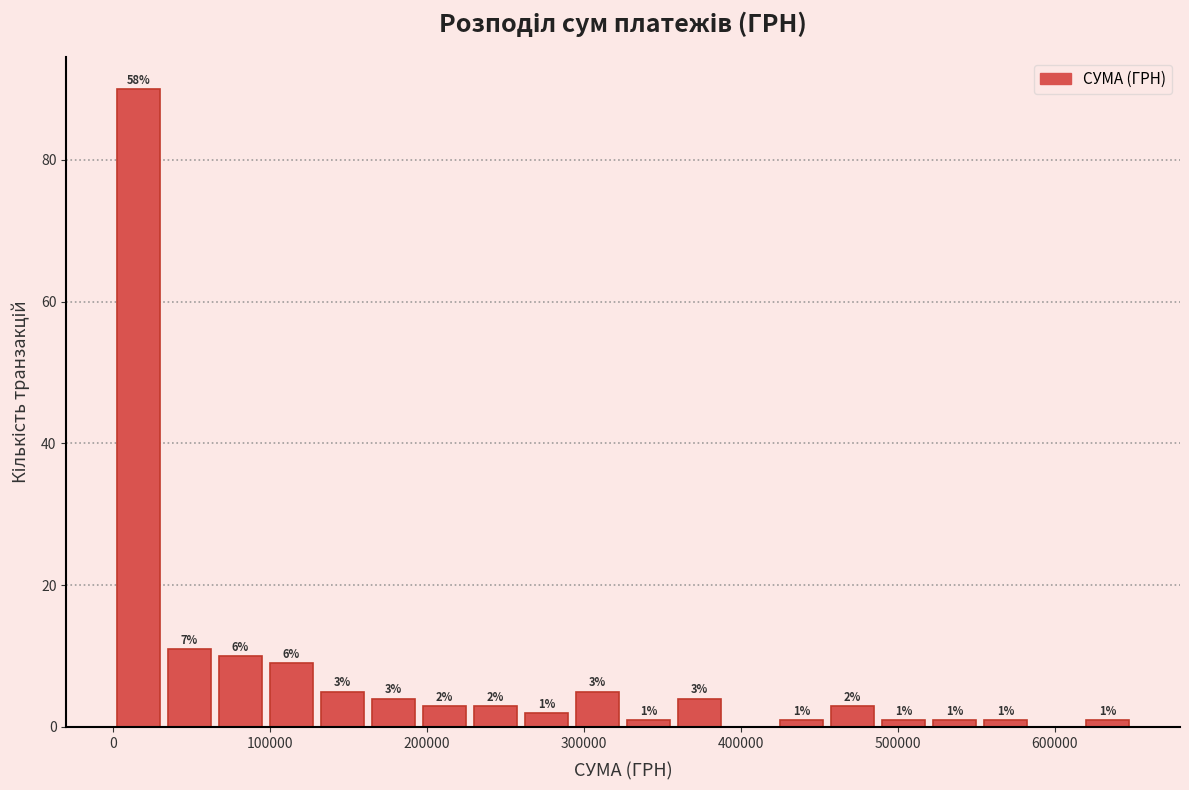

Read against the x-axis, roughly where is the centre of the tallest bar?

20000